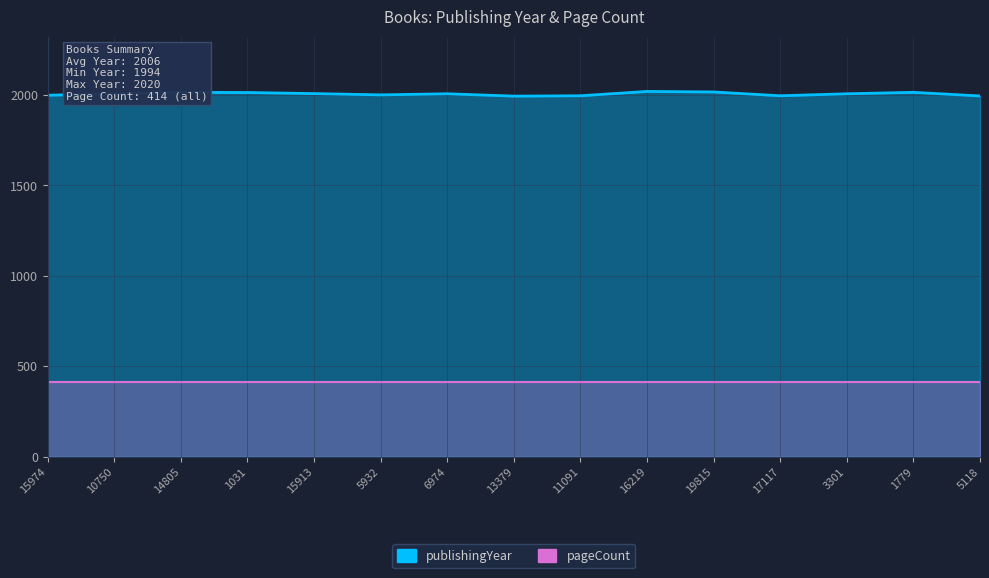

True or false: the data shows 2008 at 15913.

True